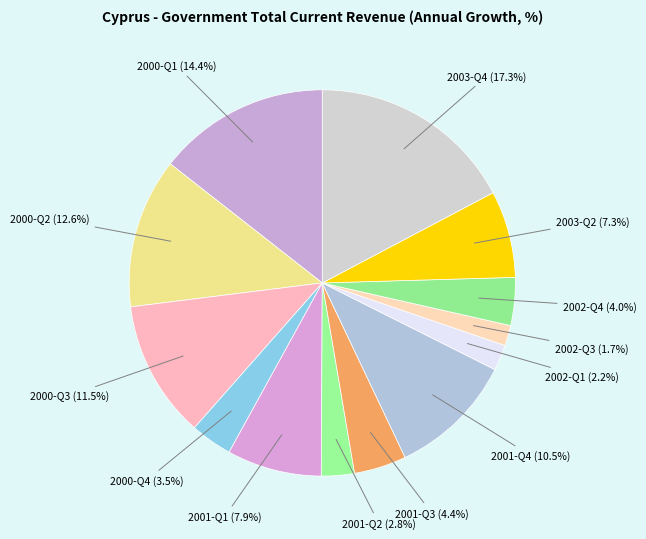

Which slice is the largest?

2003-Q4